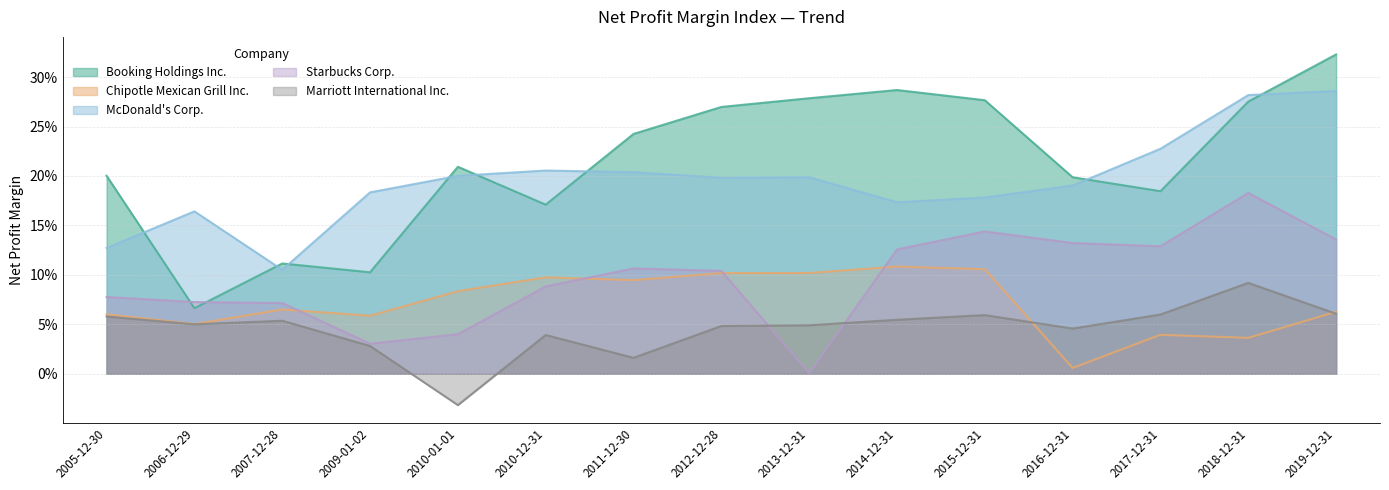

The Booking Holdings Inc. series shows 0.1 at 2006-12-29. True or false?

True